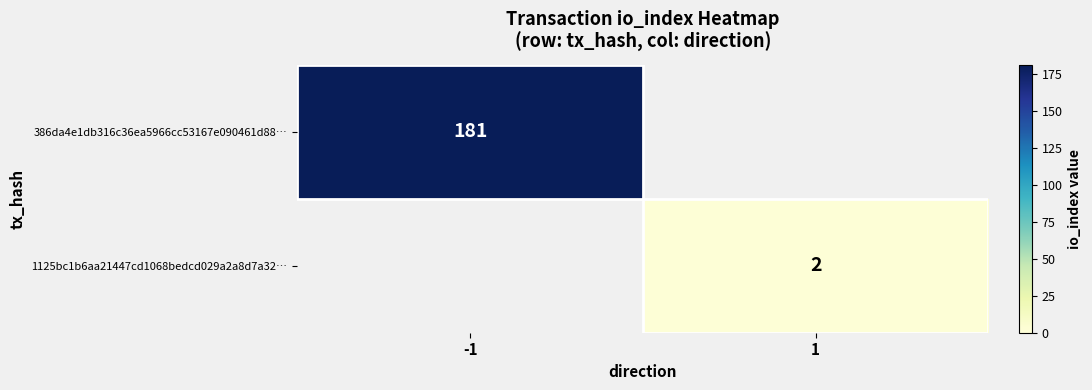

Is it true that 386da4e1db316c36ea5966cc53167e090461d88… equals 181 at -1?

True